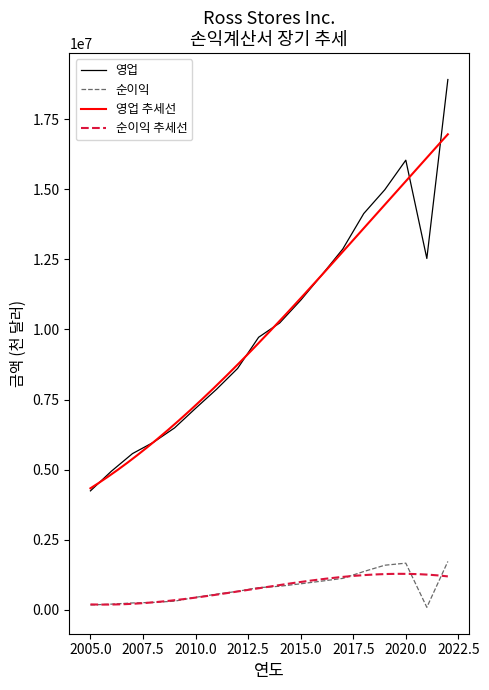

How many lines are shown in the chart?

2